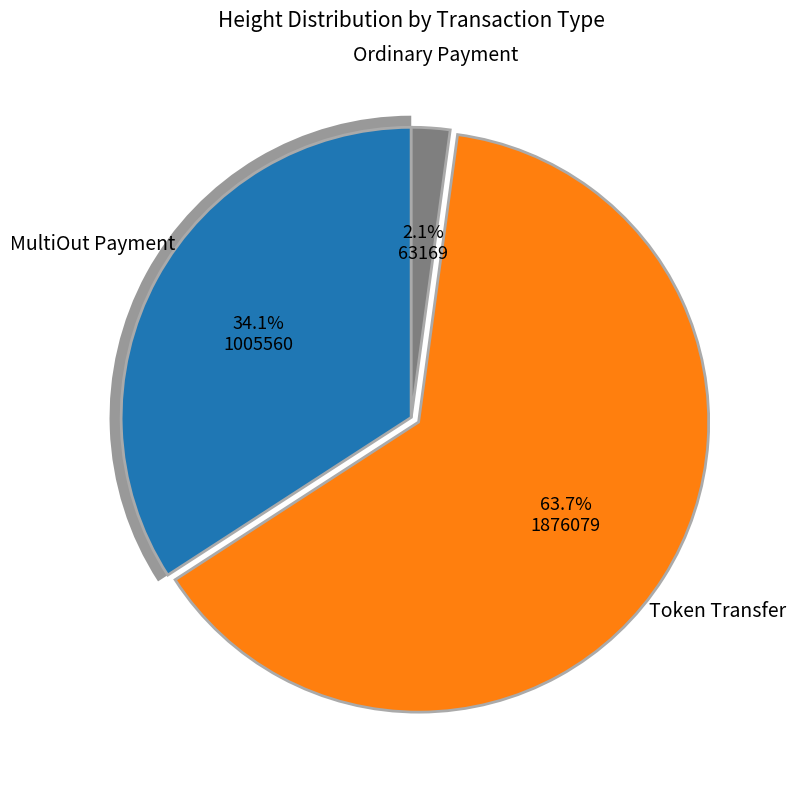

What percentage is NOT represented by 1005560?

65.9%